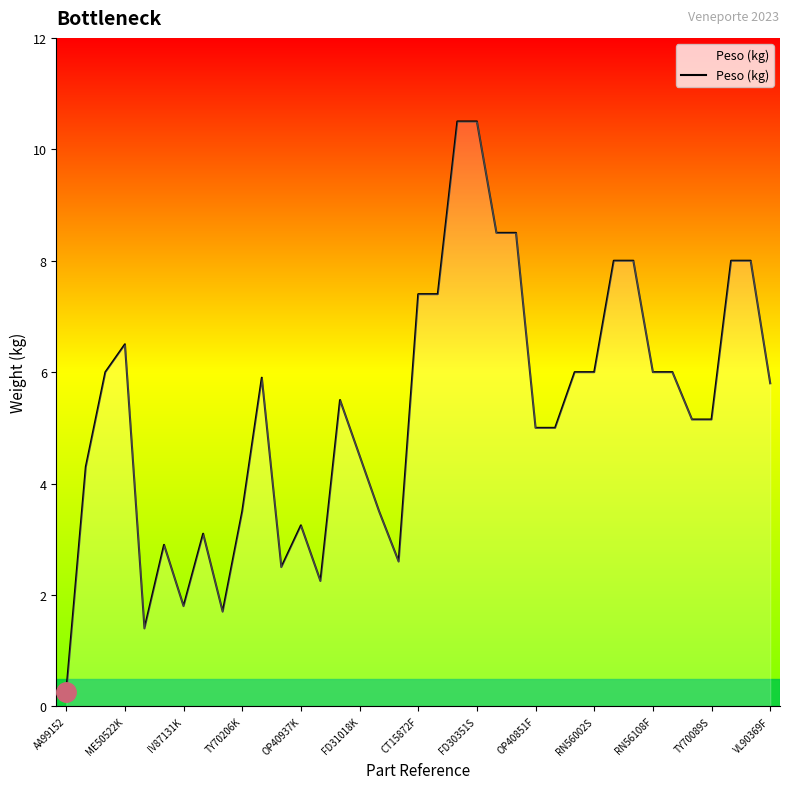

What is the greatest value displayed?

10.5